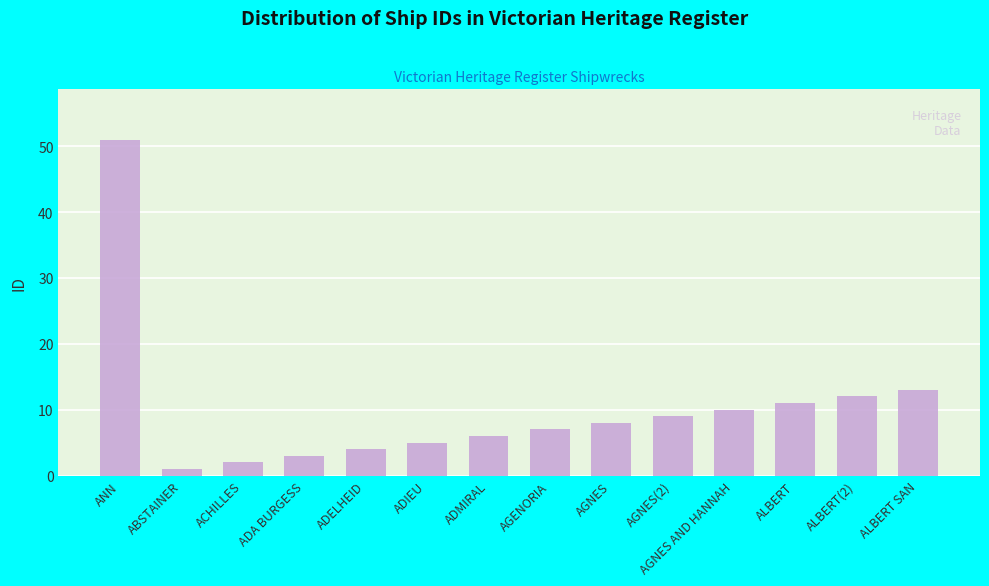

What is the average value?

10